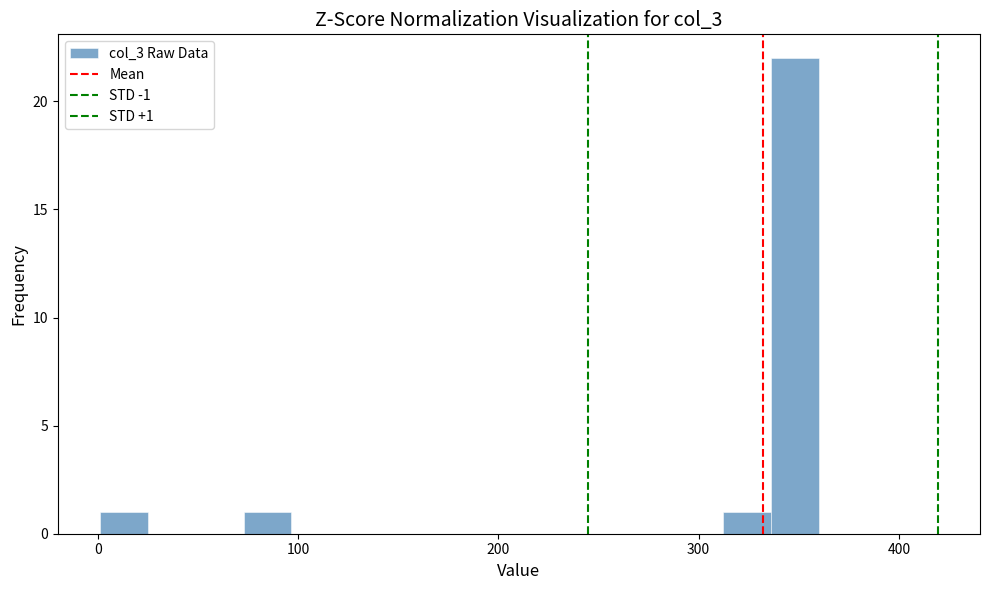

Around what value on the x-axis is the tallest bar? Give the approximate position of its centre, as read against the axis.

350